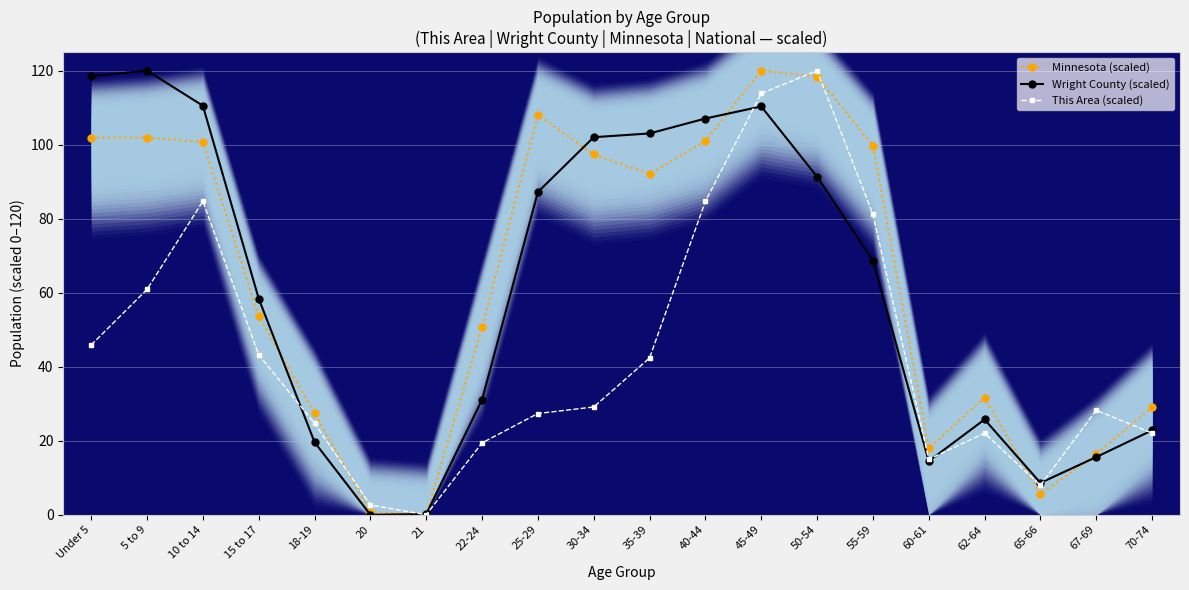

Does the chart display data point markers on the line(s)?

Yes